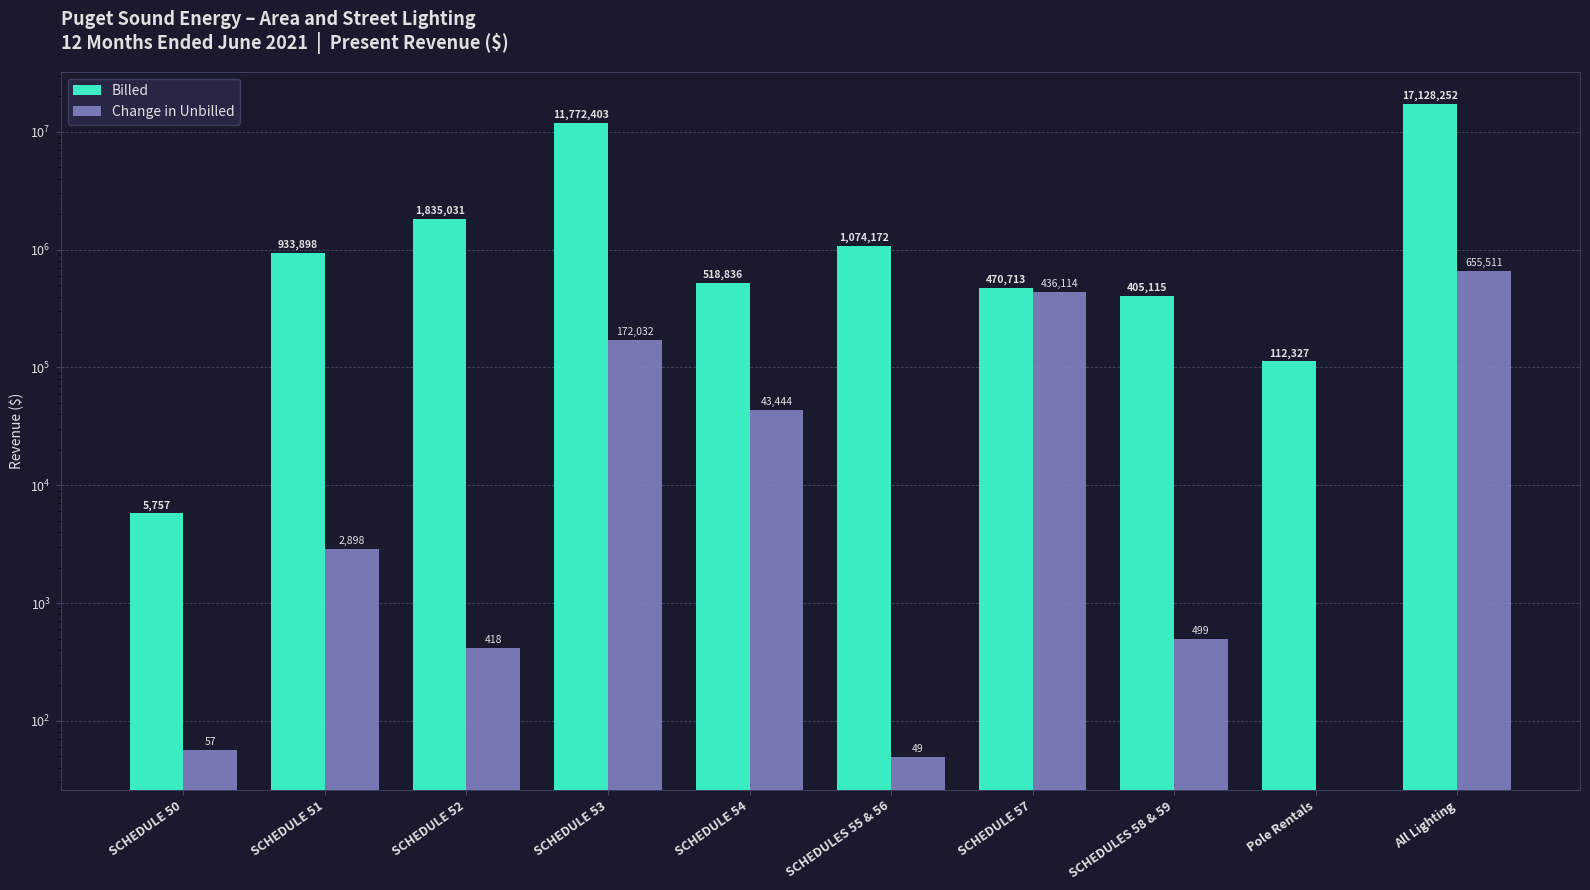

Rank the series at SCHEDULE 52 from highest to lowest value.

Billed, Change in Unbilled